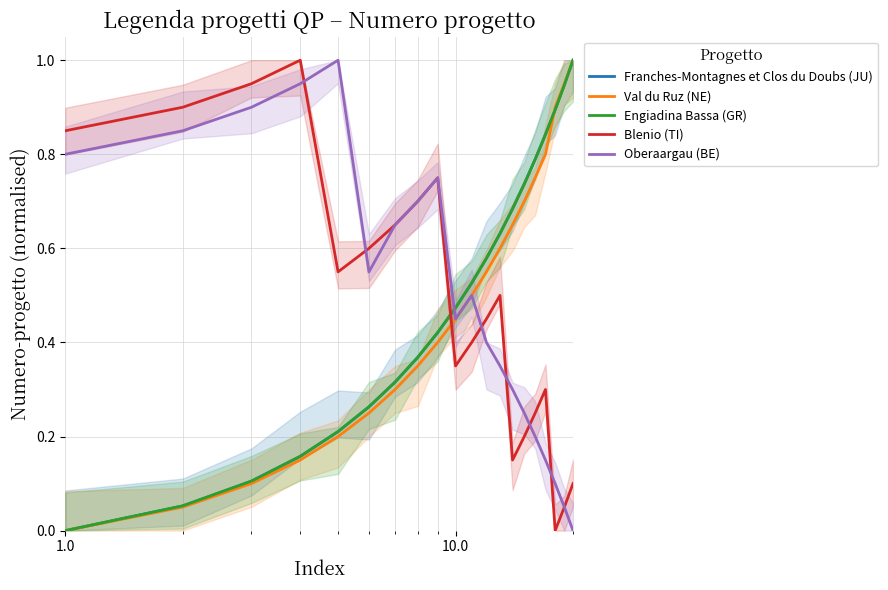

True or false: Franches-Montagnes et Clos du Doubs (JU) and Engiadina Bassa (GR) cross at least once.

False